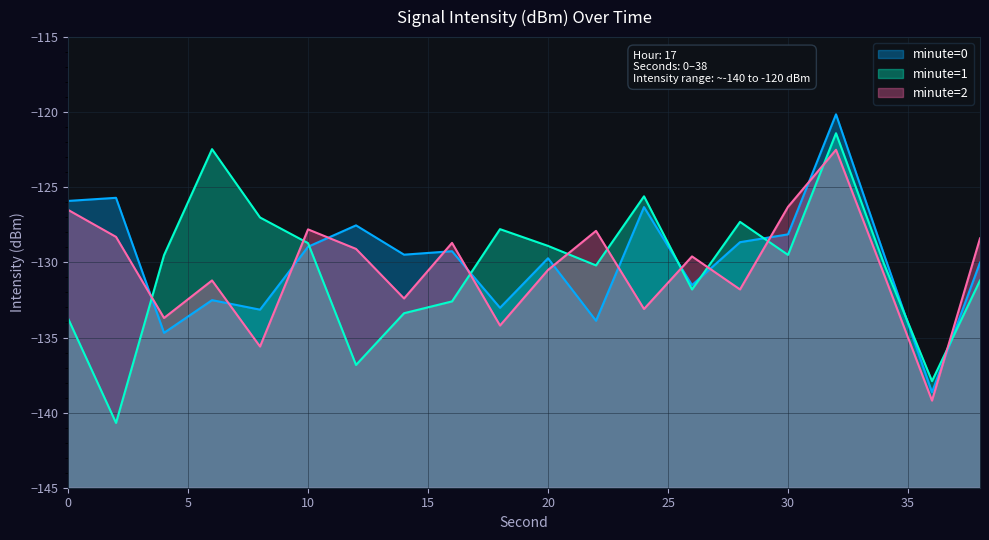

What is the difference between the highest and lowest values at 8?

8.6